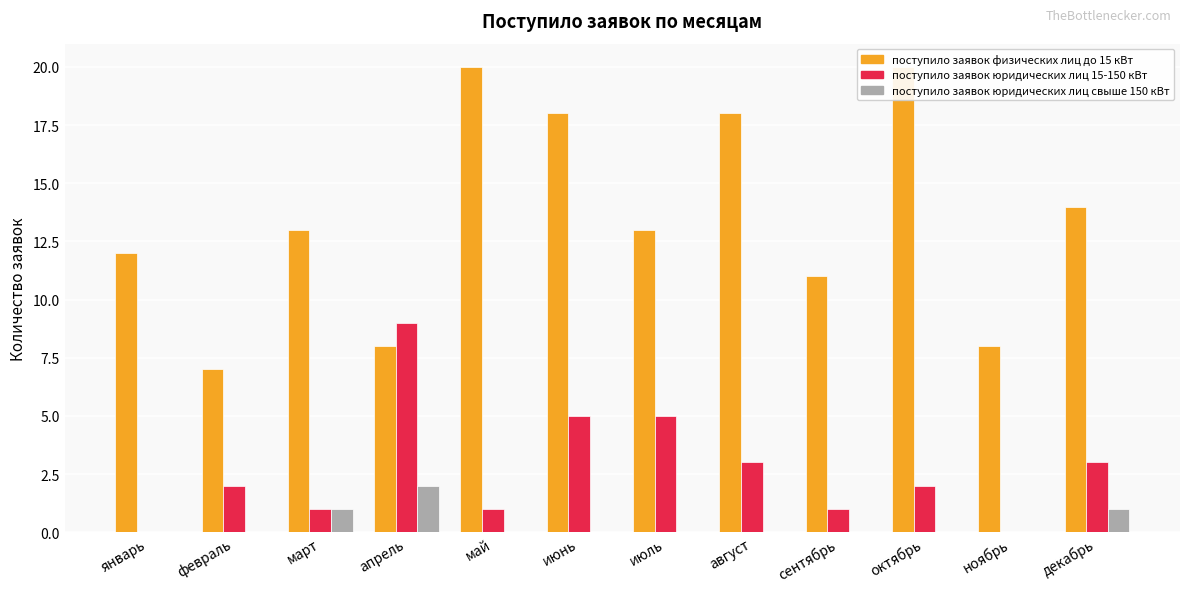

Rank the series by their average value, from highest to lowest.

поступило заявок физических лиц до 15 кВт, поступило заявок юридических лиц 15-150 кВт, поступило заявок юридических лиц свыше 150 кВт